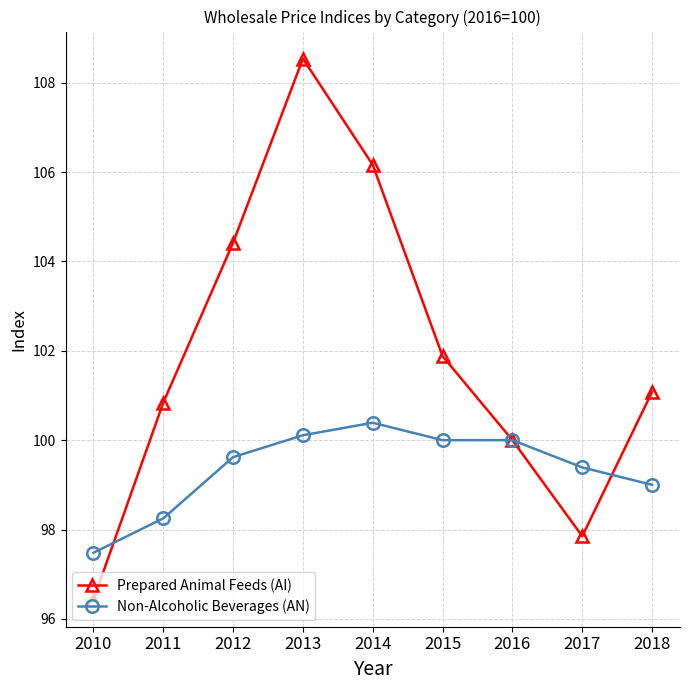

Which series has the largest total across all categories?

Prepared Animal Feeds (AI)